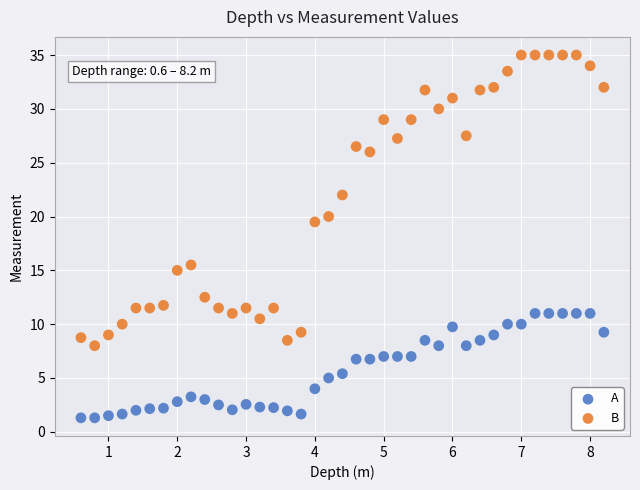

Which series reaches the maximum Y coordinate?

B